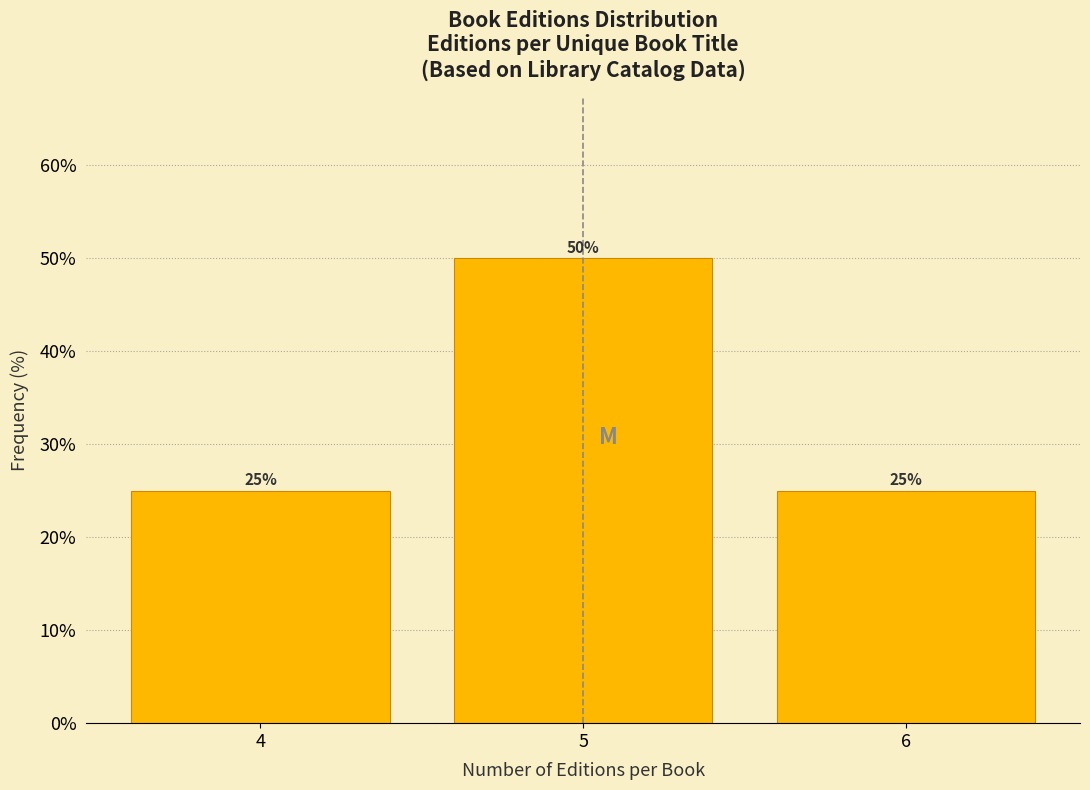

Reading left to right, what are all the values shown in this chart?

4=25	5=50	6=25